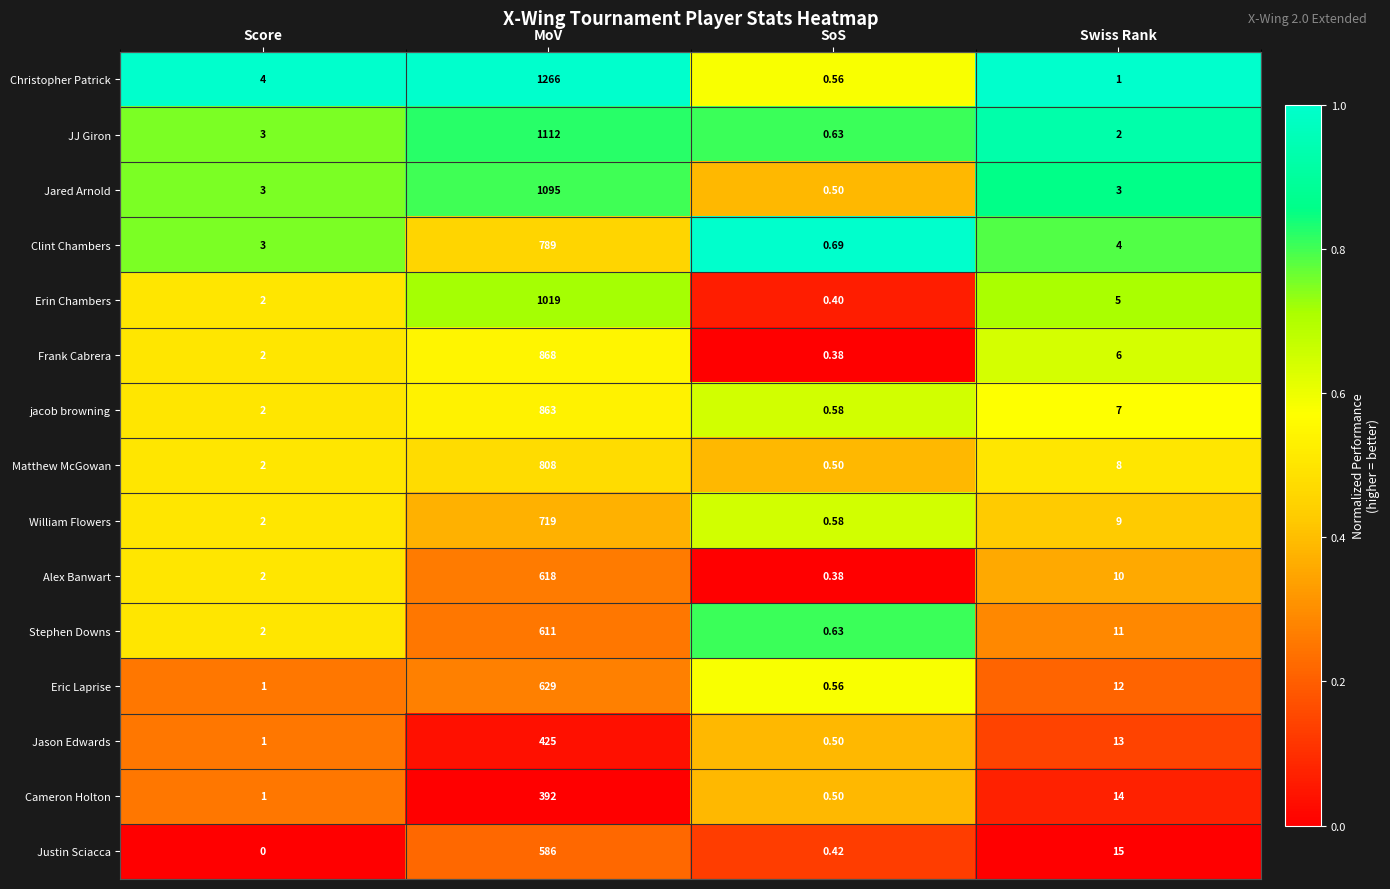

At which label does jacob browning first exceed 7?

MoV